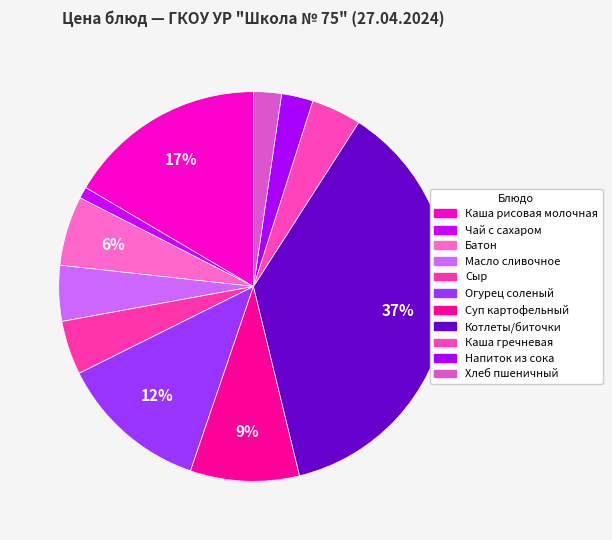

How many segments does this pie chart have?

11